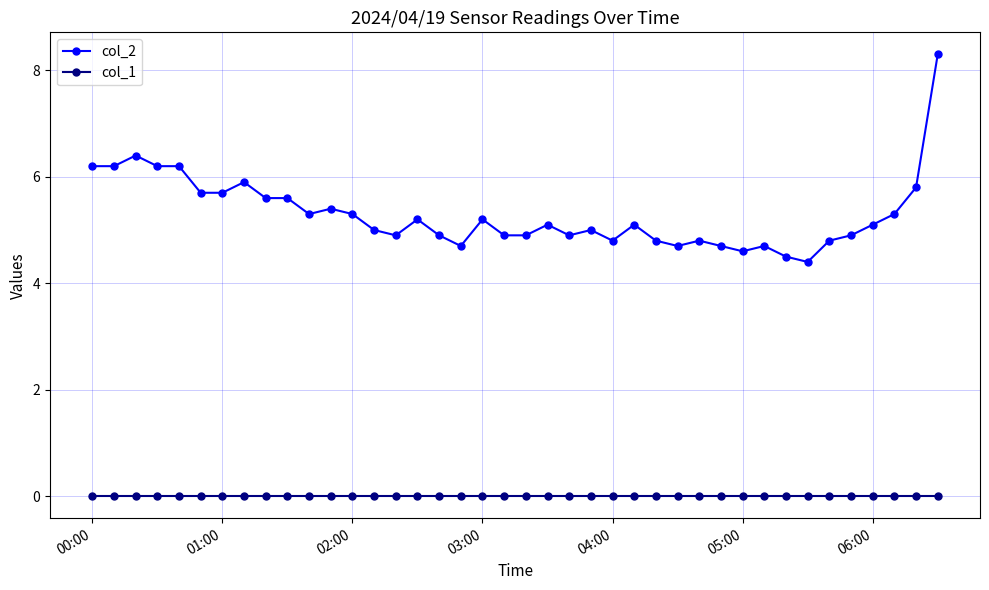

Which series has the largest total across all categories?

col_2